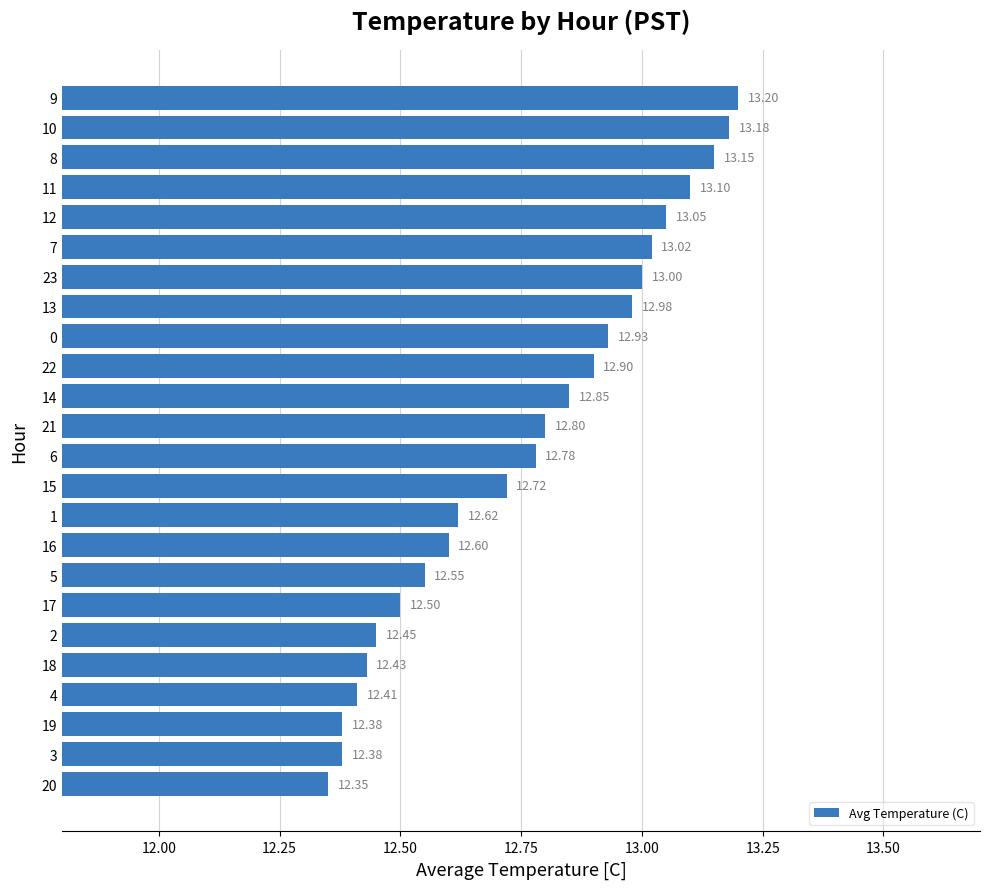

Does the chart contain stacked bars?

No